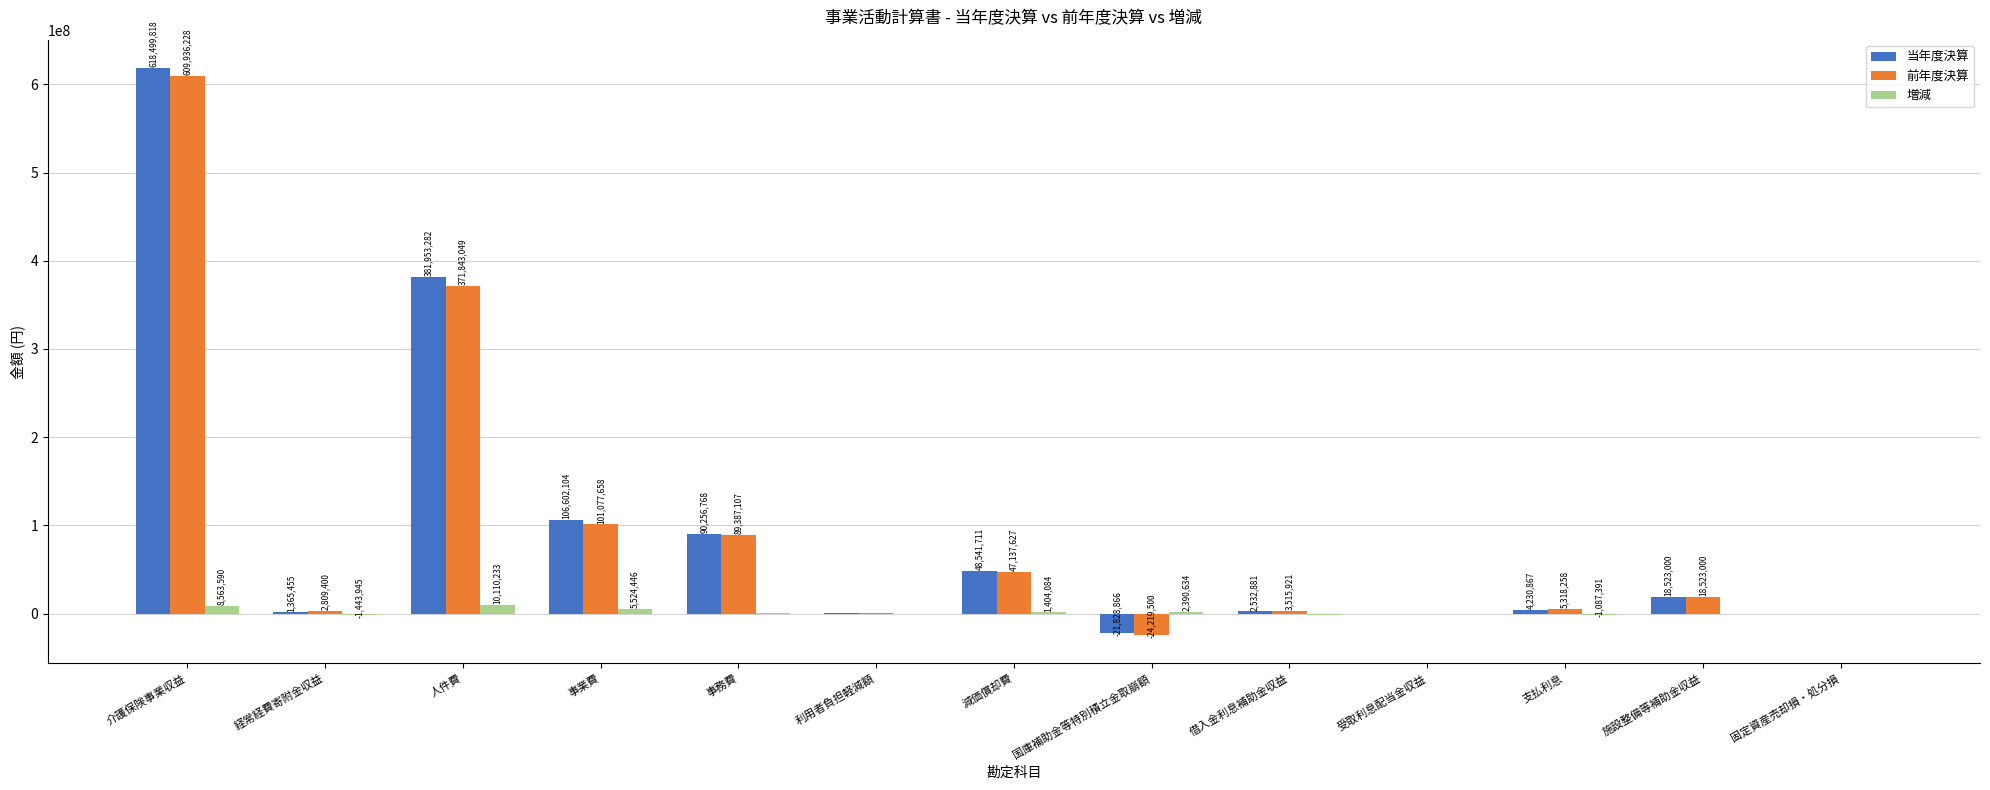

Which series changed the most between 事務費 and 国庫補助金等特別積立金取崩額?

前年度決算